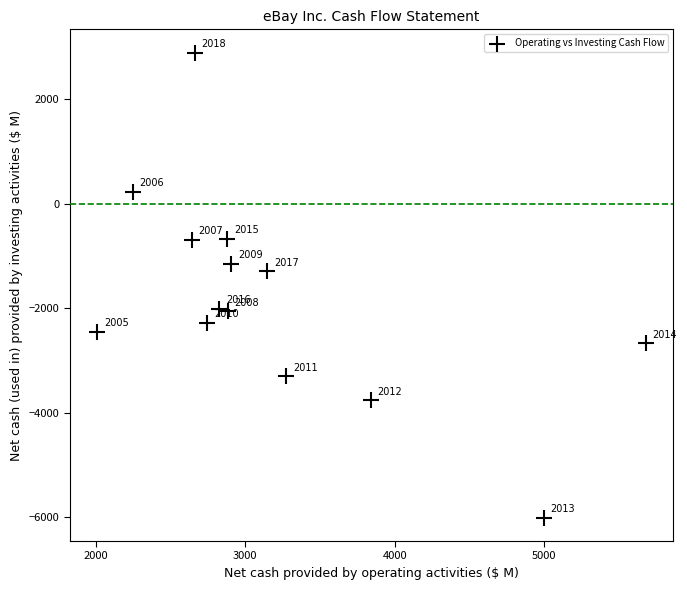

What is the range of X values (max minus min)?

3667